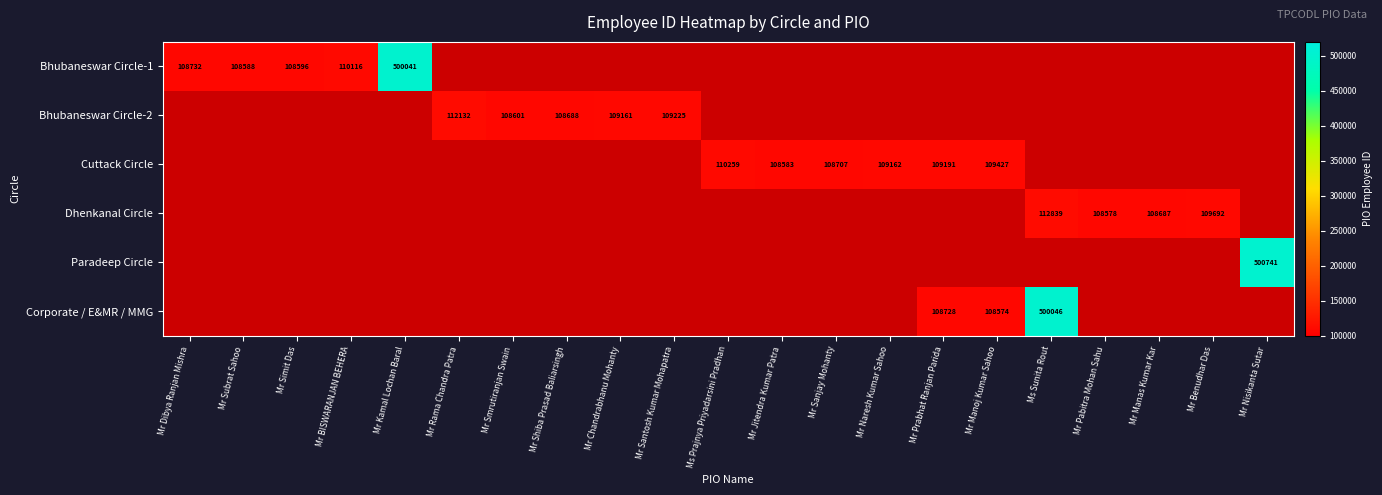

The value of Bhubaneswar Circle-1 at Mr Kamal Lochan Baral is 500041. True or false?

True